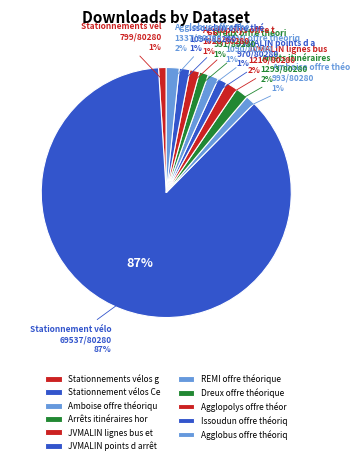

Do Agglopolys offre théorique and REMI offre théorique together represent more than half of the pie?

No